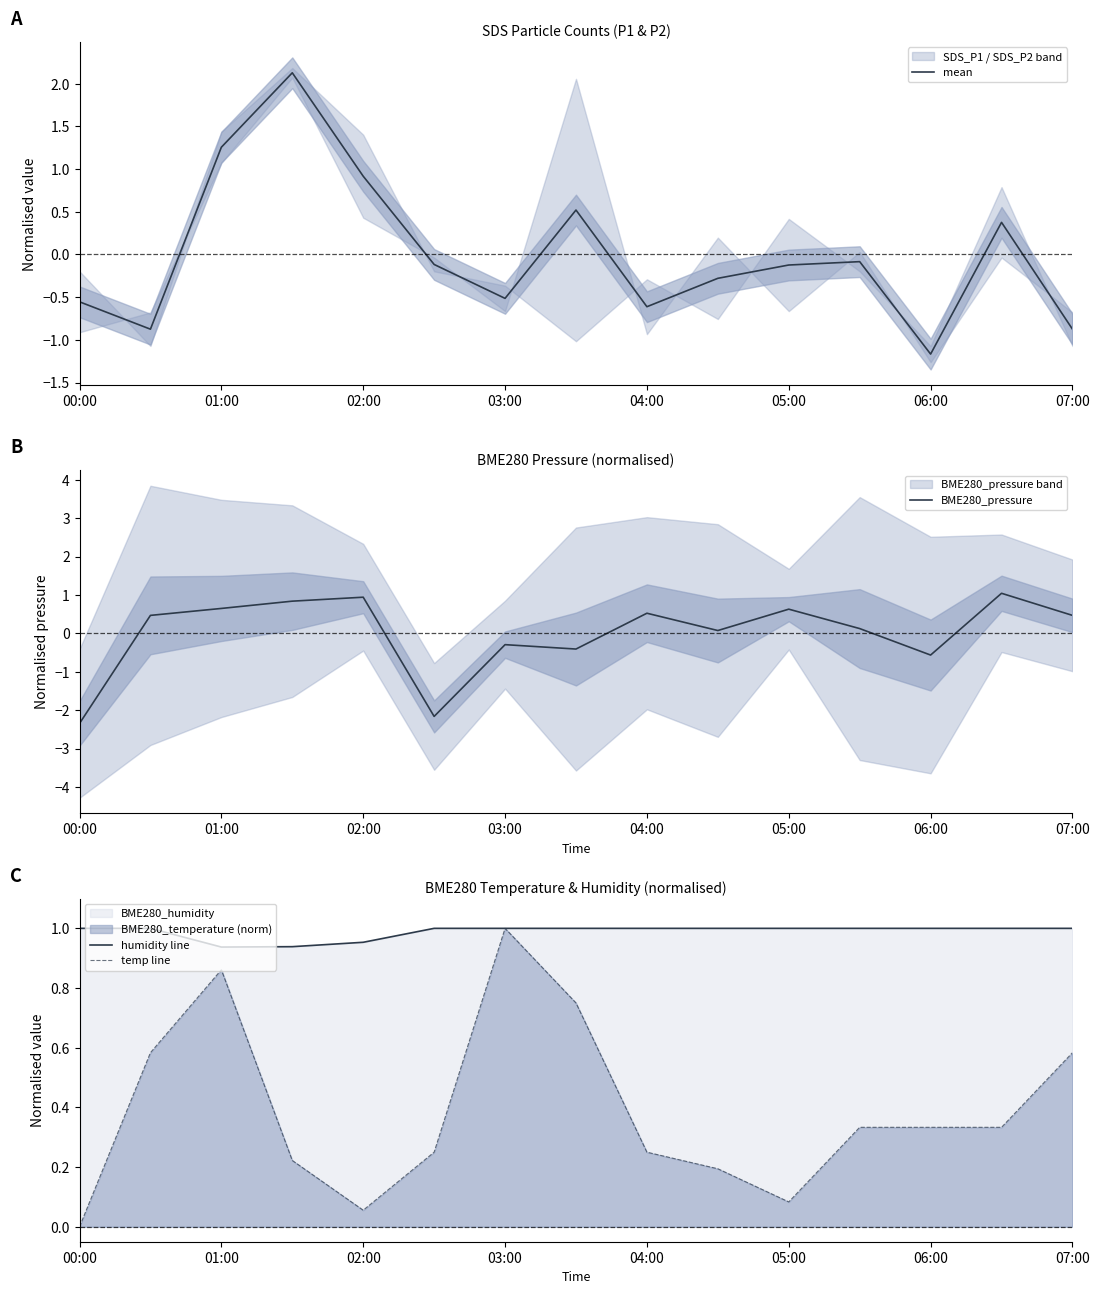

Rank the series by their maximum value, from highest to lowest.

mean, BME280_pressure, humidity line, temp line